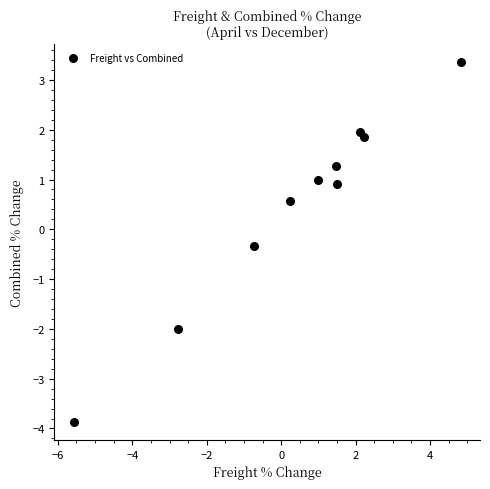

What is the range of Y values (max minus min)?

7.2